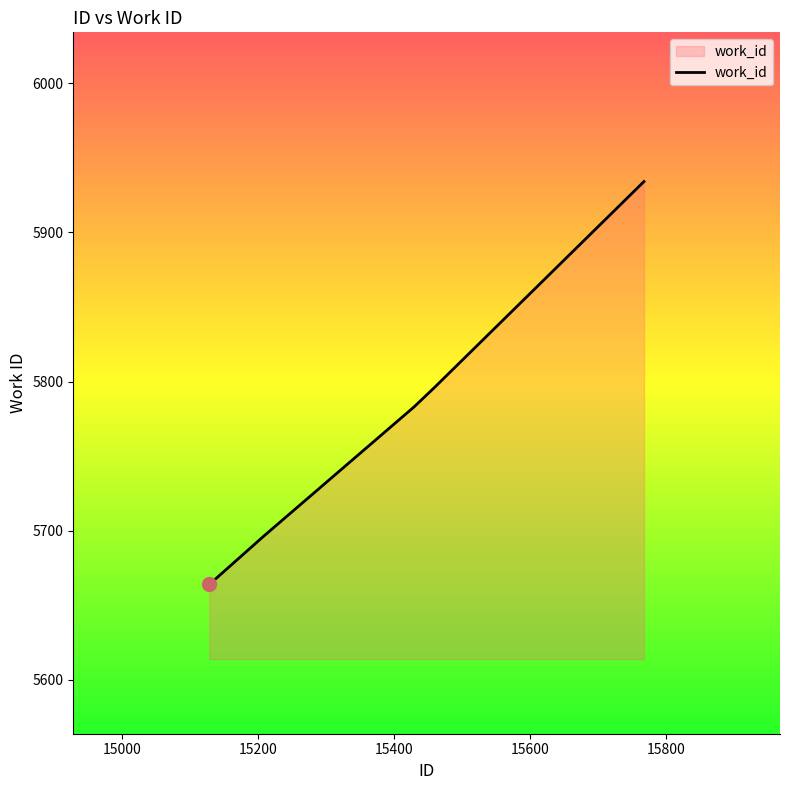

What is the maximum value shown in the chart?

5934